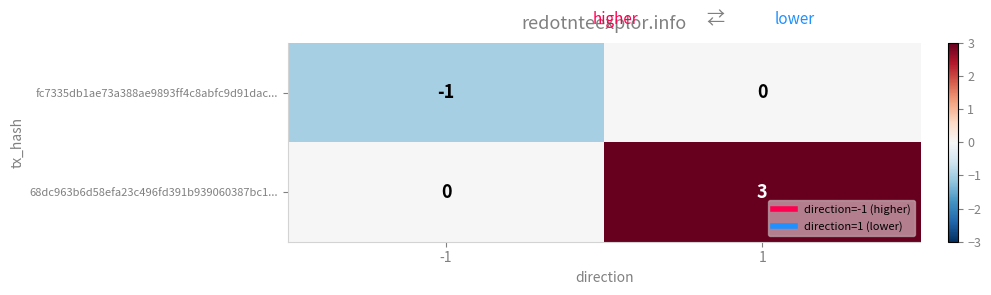

List the labels in order of fc7335db1ae73a388ae9893ff4c8abfc9d91dac... value, largest first.

1, -1